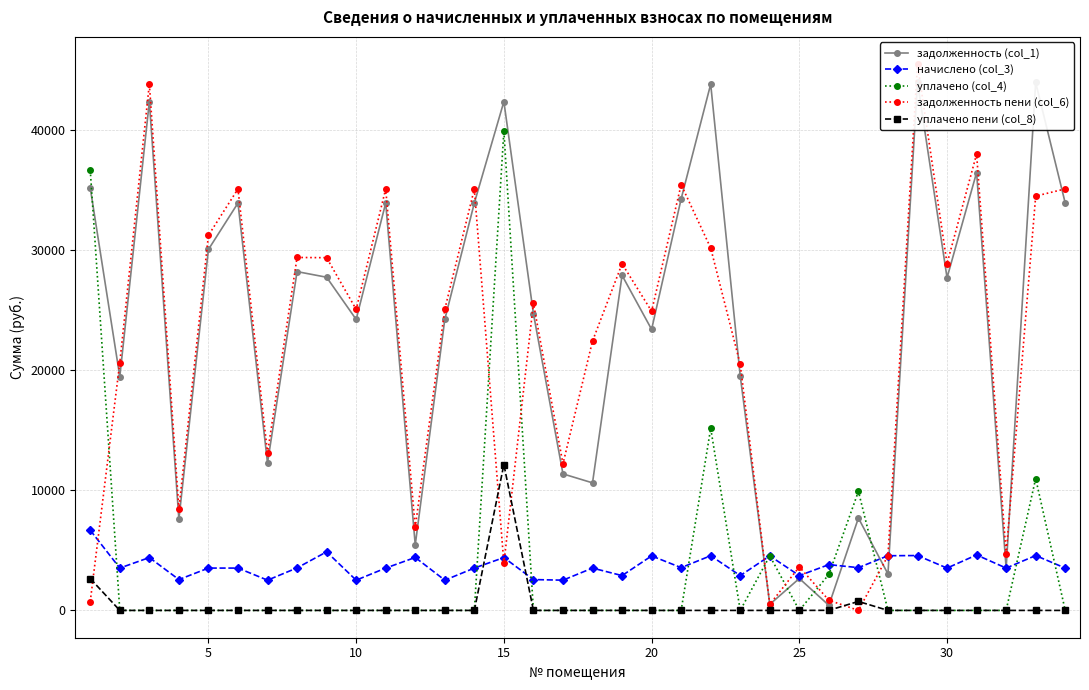

The уплачено пени (col_8) series shows 4920.0 at 30. True or false?

False